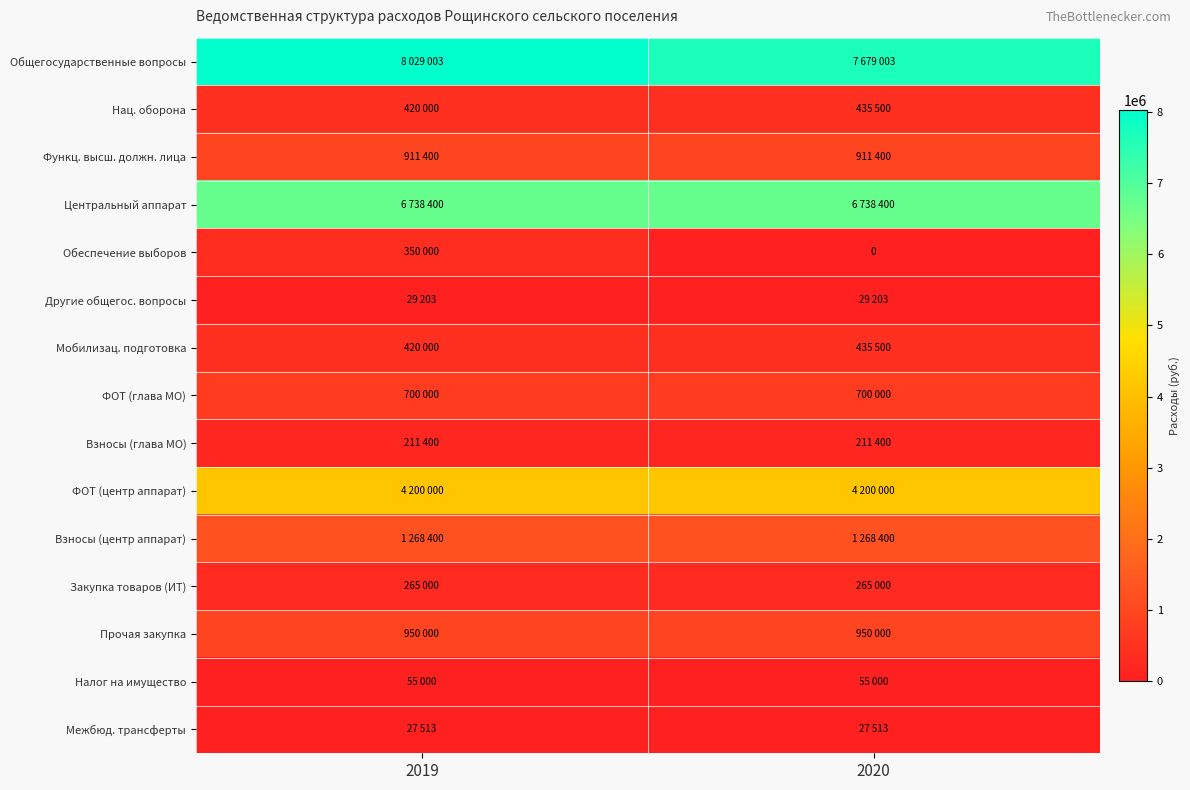

At which category does the chart reach its peak across all series?

2019